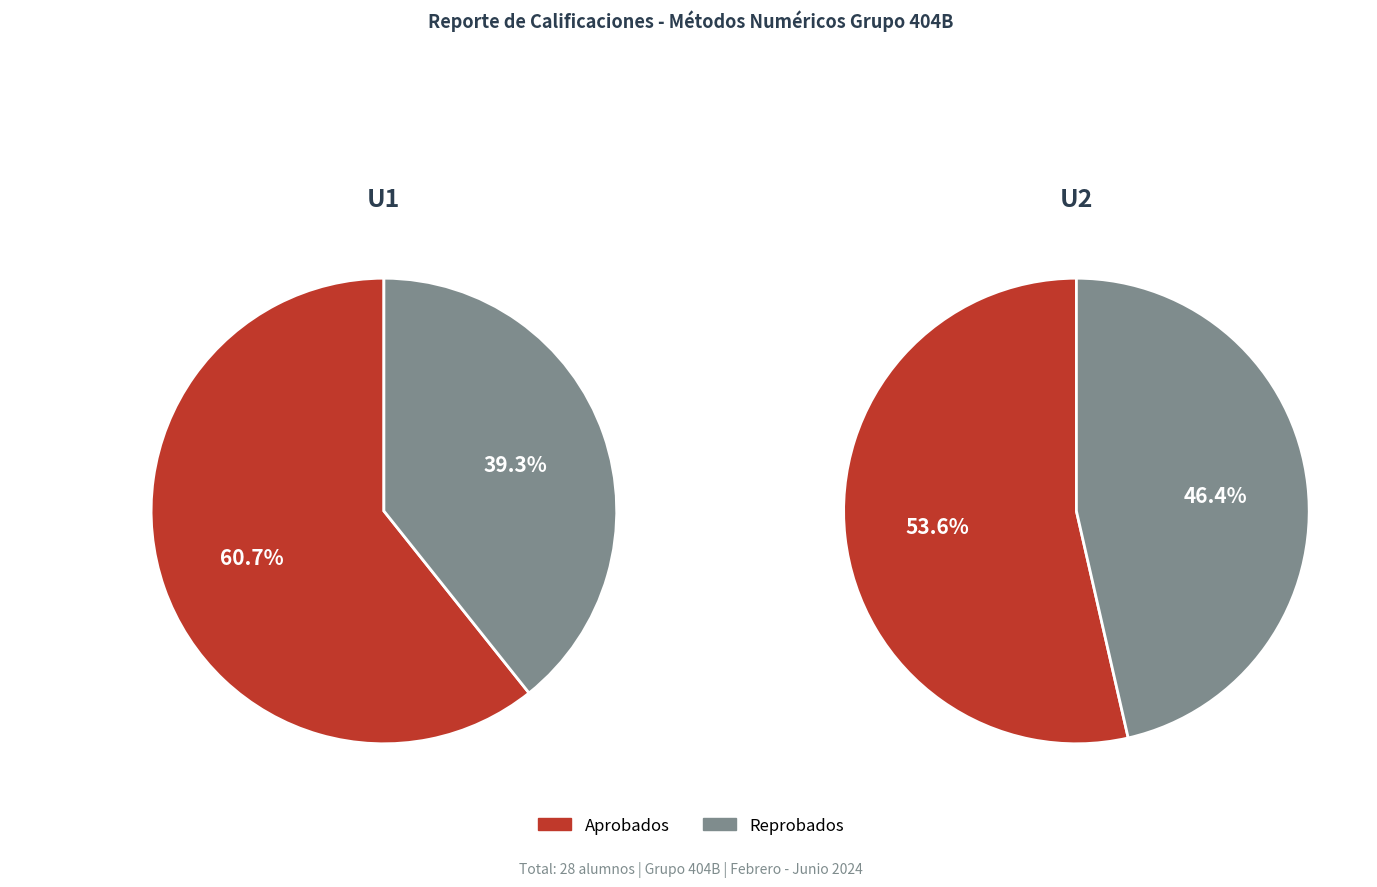

Which series has the largest range (max minus min)?

U1